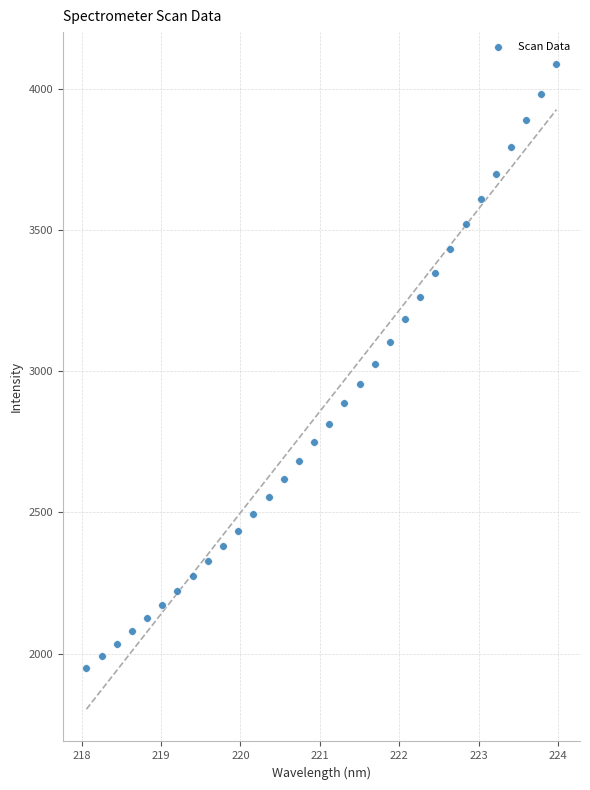

What is the range of X values (max minus min)?

5.9